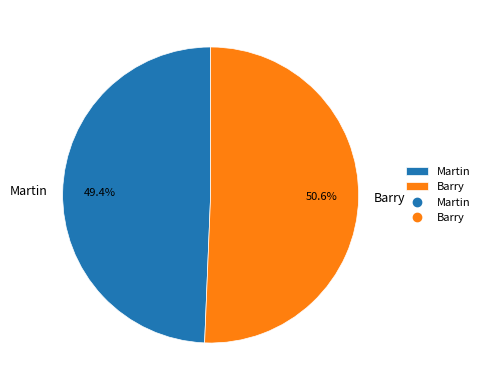

Is there any slice that represents more than half of the pie?

Yes